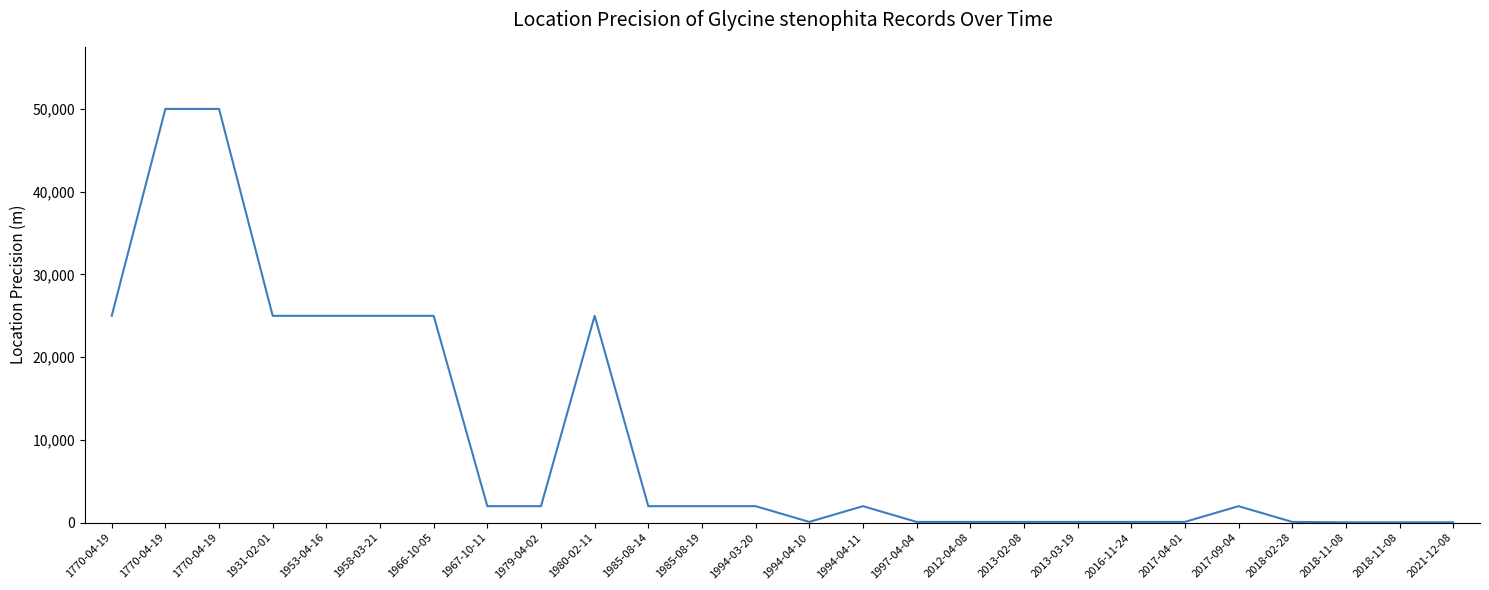

Does the chart display data point markers on the line(s)?

No